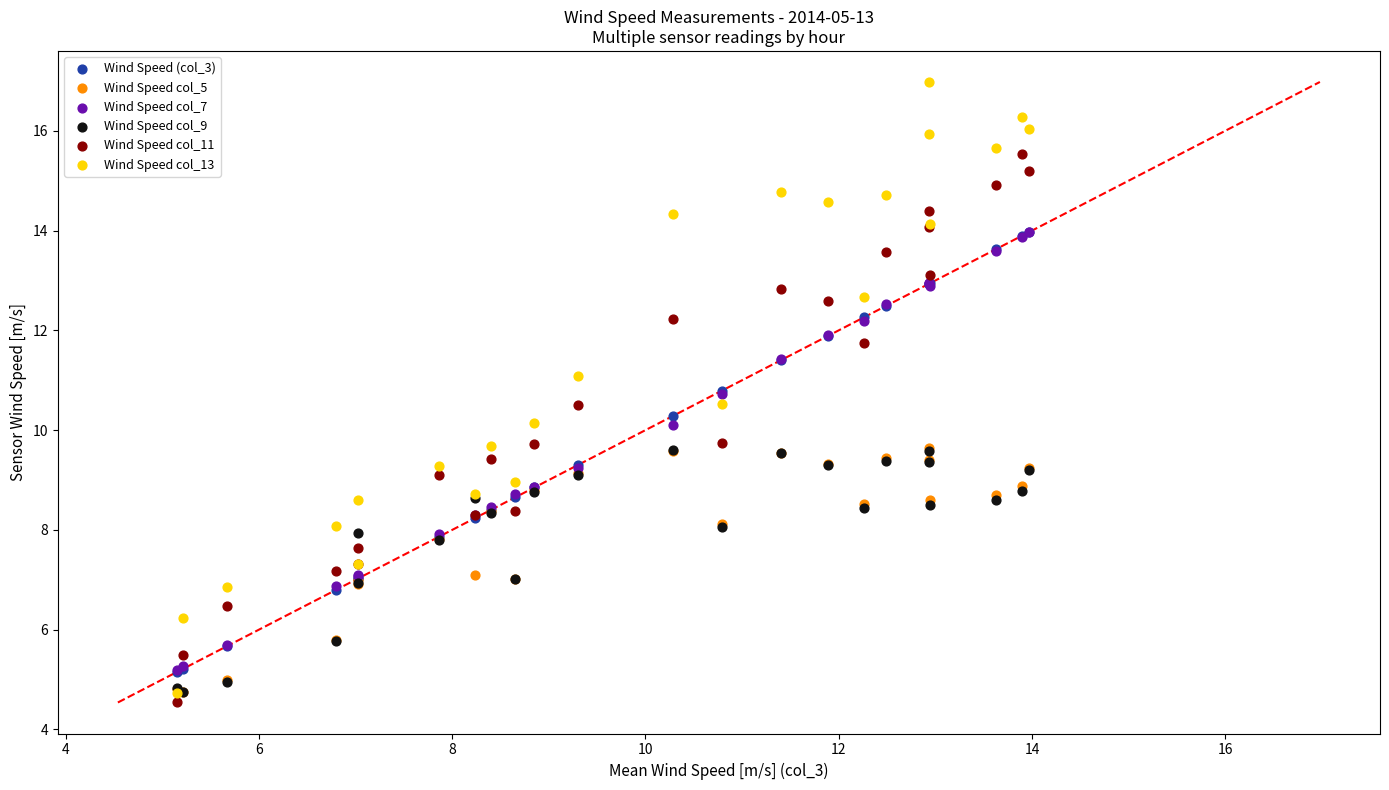

Which series has the widest spread of Y values?

Wind Speed col_13